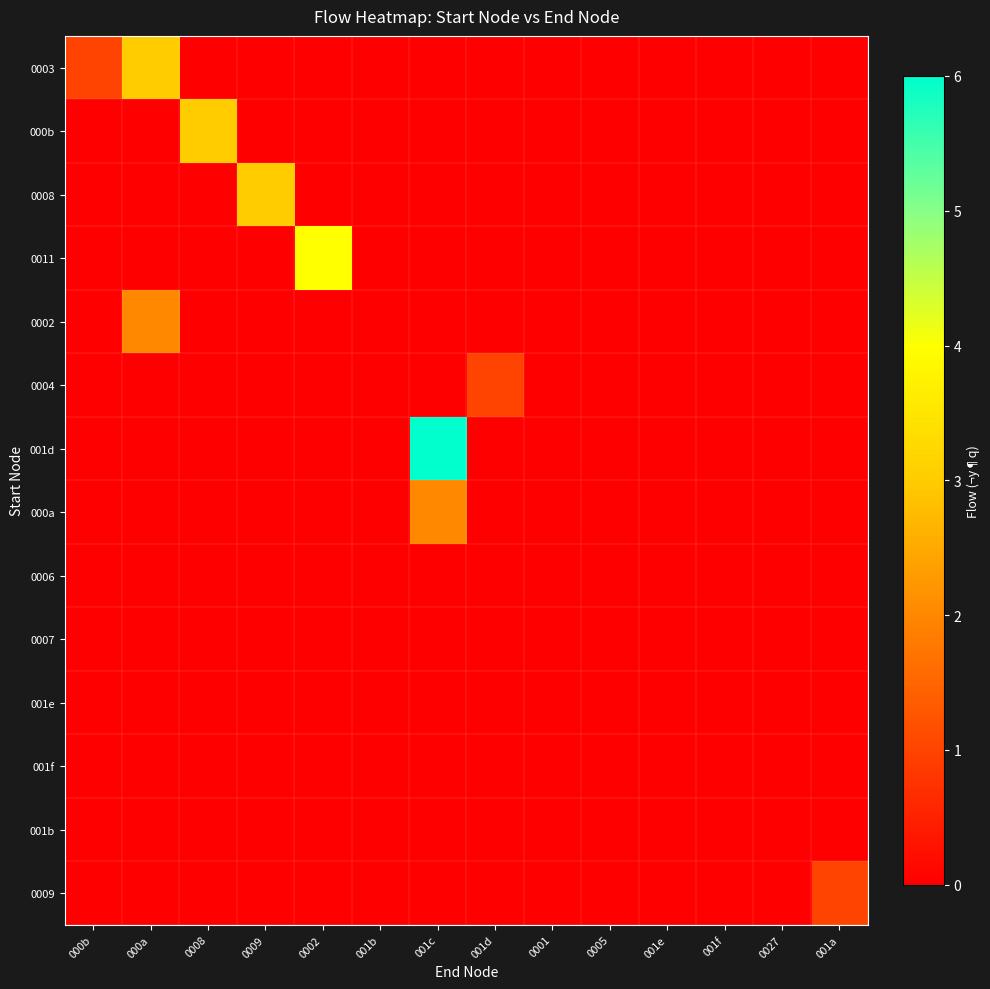

List the series in order of their peak value, lowest first.

0006, 0007, 001e, 001f, 001b, 0004, 0009, 0002, 000a, 0003, 000b, 0008, 0011, 001d